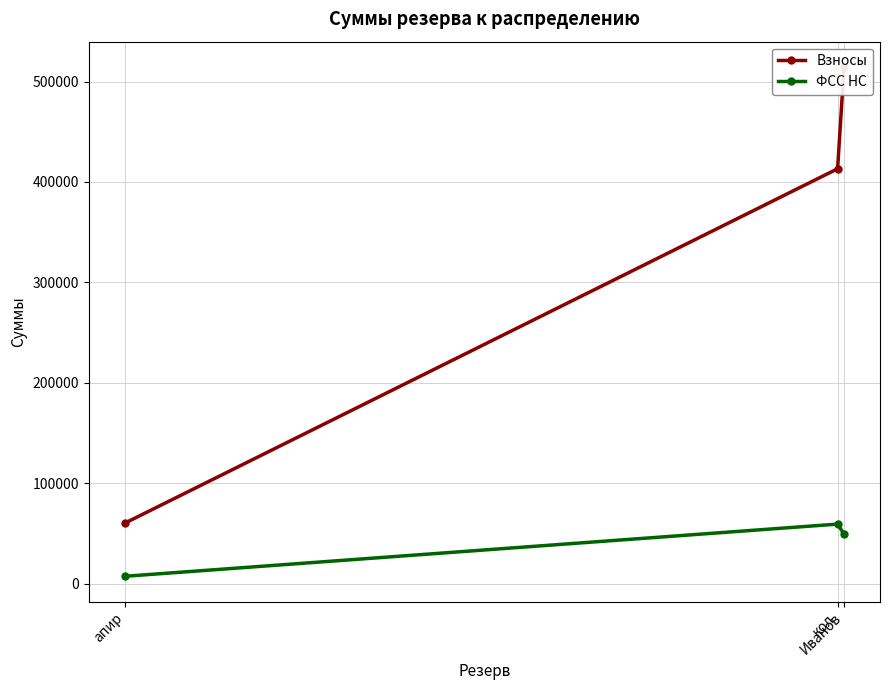

What is the minimum value for Взносы?

60186.0